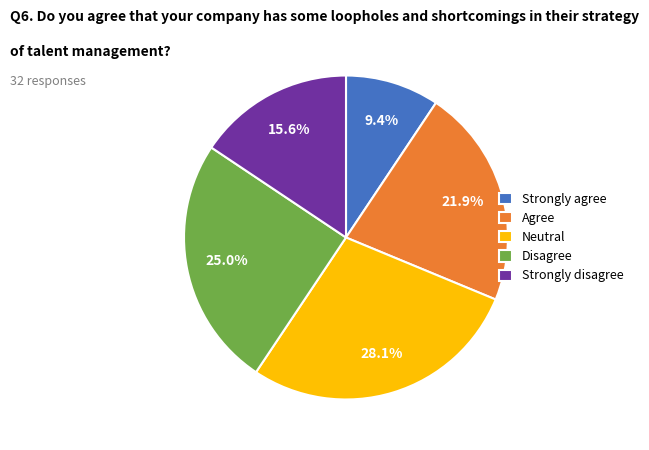

Is there a majority slice in this chart?

No